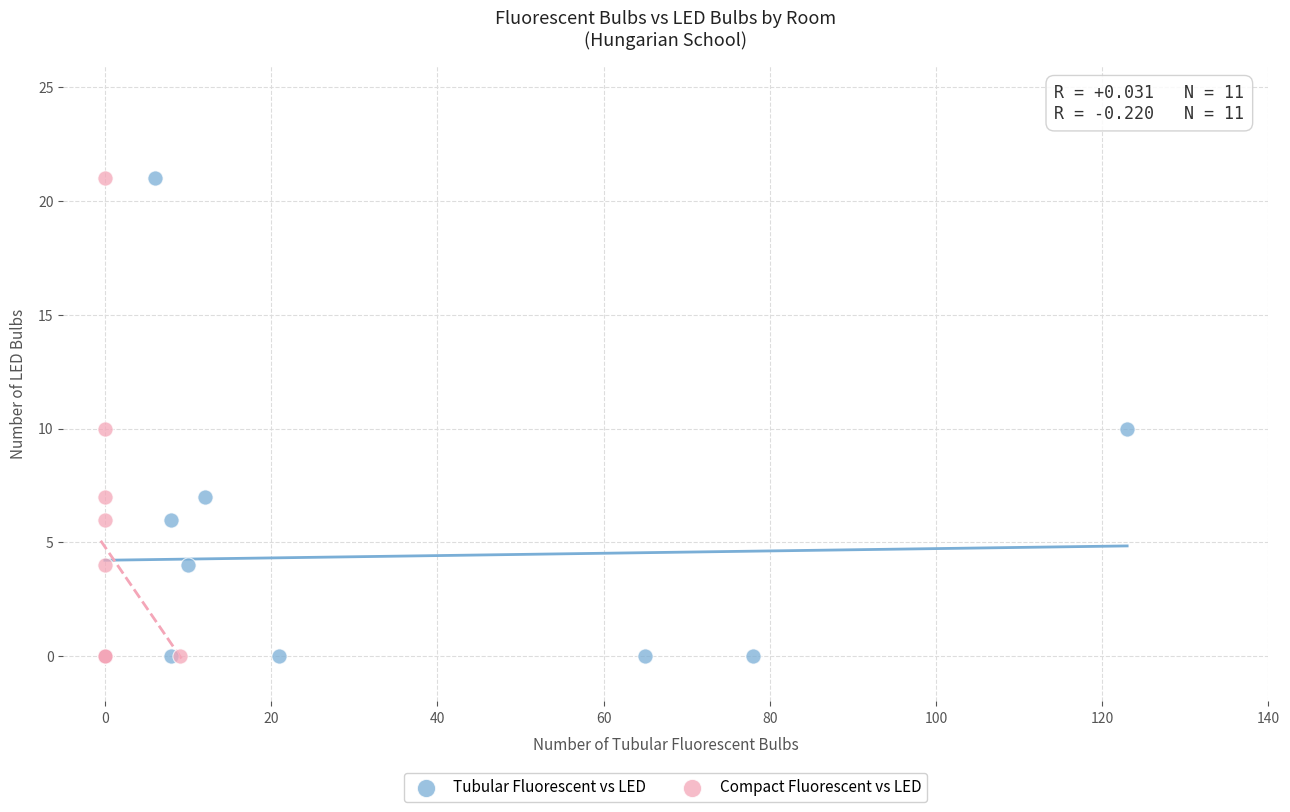

What are all the series names shown in the legend?

Tubular Fluorescent vs LED, Compact Fluorescent vs LED